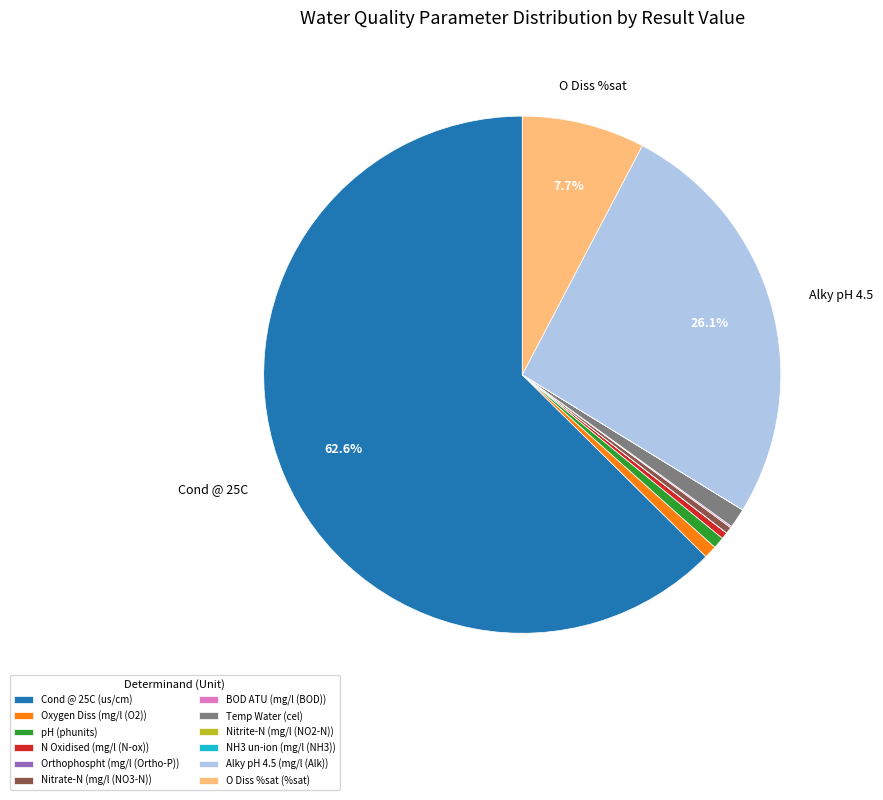

To the nearest percent, what is the difference between the largest and smallest slice percentages?

63%